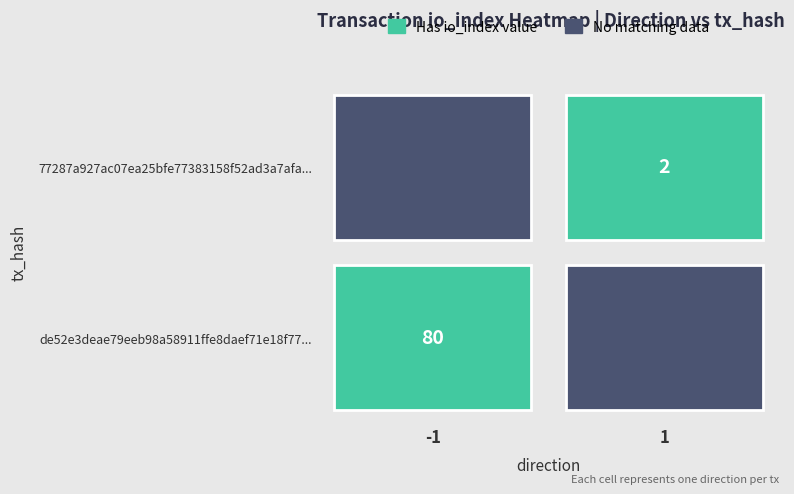

What is the average value of the 77287a927ac07ea25bfe77383158f52ad3a7afa series?

2